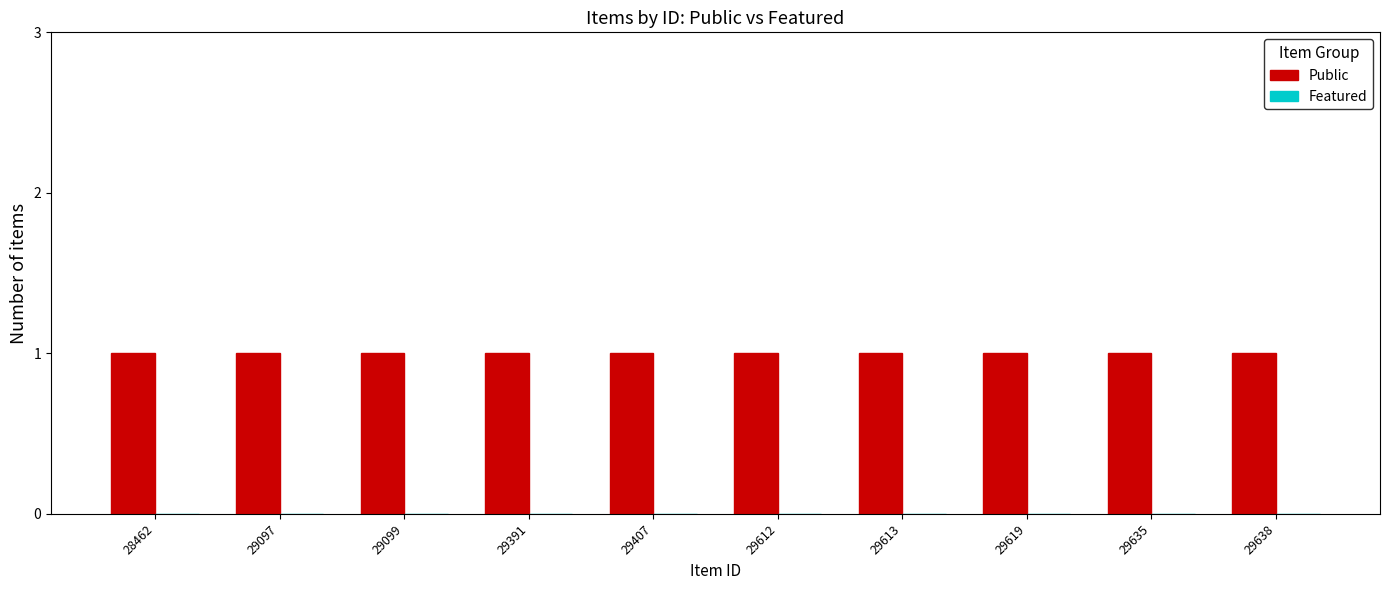

Reading left to right, transcribe all the data shown in this chart.

Public: 1	1	1	1	1	1	1	1	1	1
Featured: 0	0	0	0	0	0	0	0	0	0